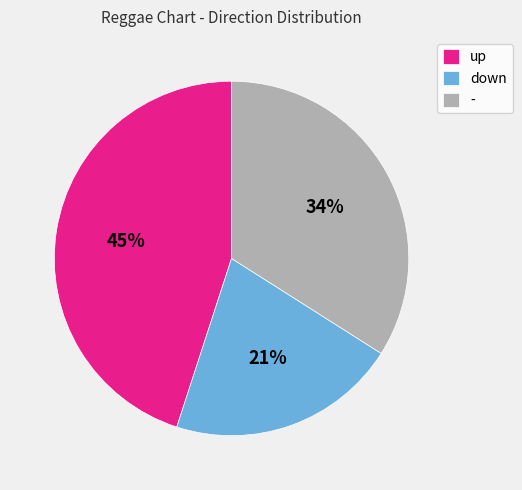

Is it true that down is 7% of the pie?

False